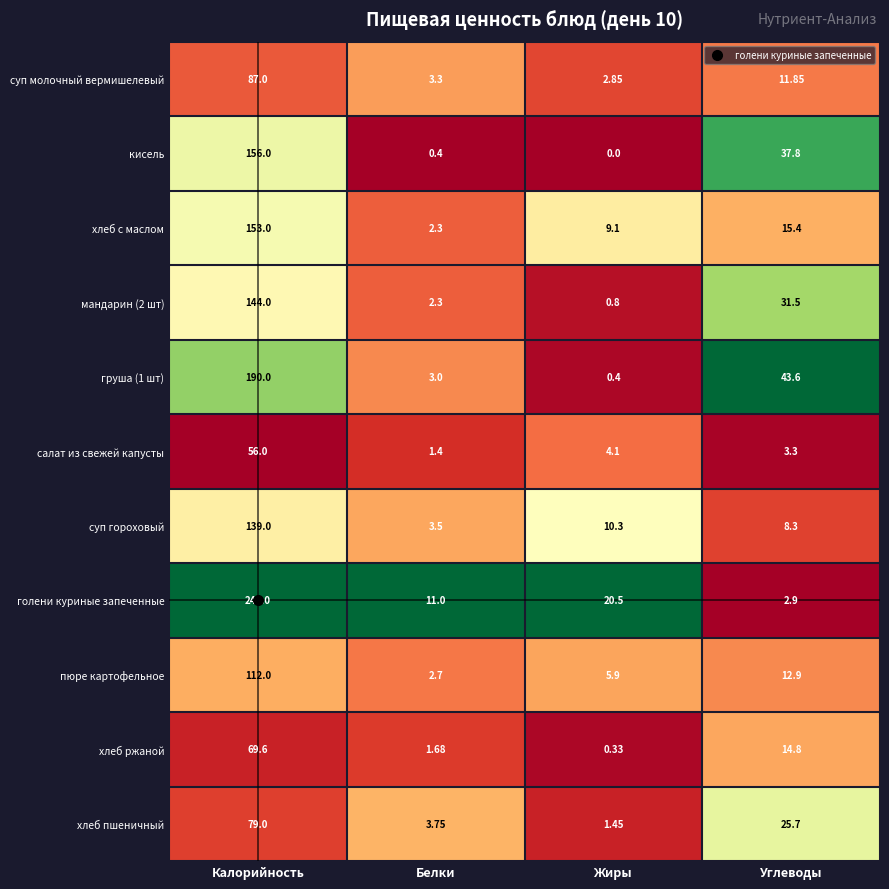

Which series changed the most between Белки and Углеводы?

груша (1 шт)